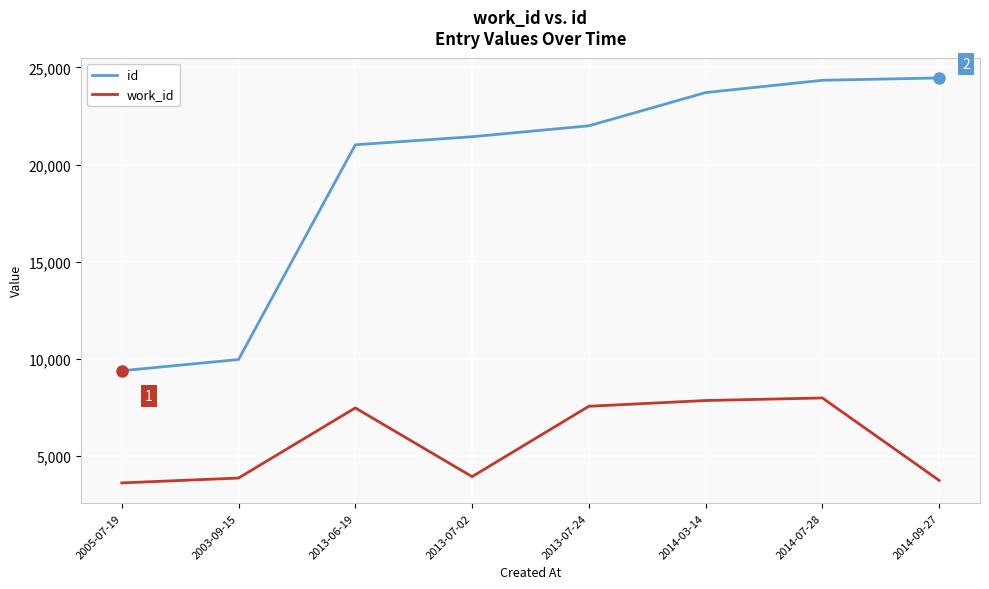

How many values in the work_id series are below 7476?

4